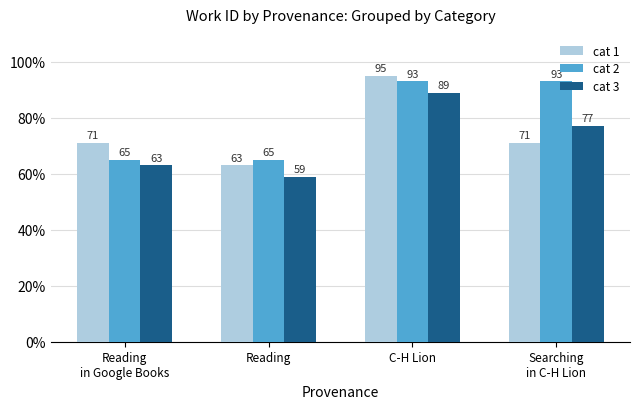

What value does the cat 1 series have at Reading?

63